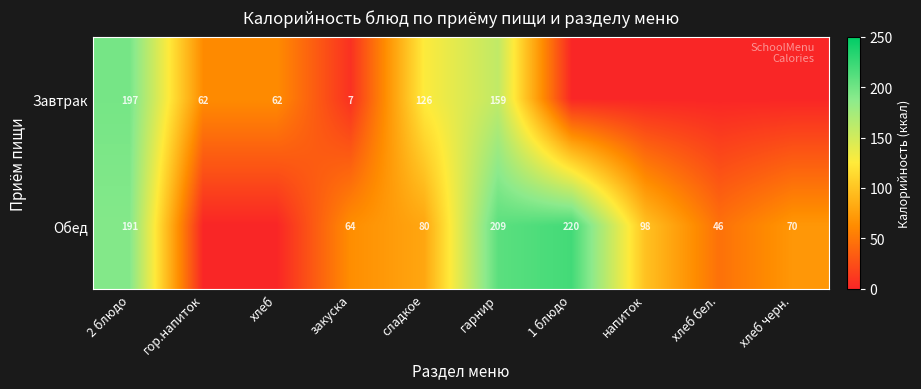

Is the value of Обед at закуска greater than the value of Завтрак at хлеб?

Yes